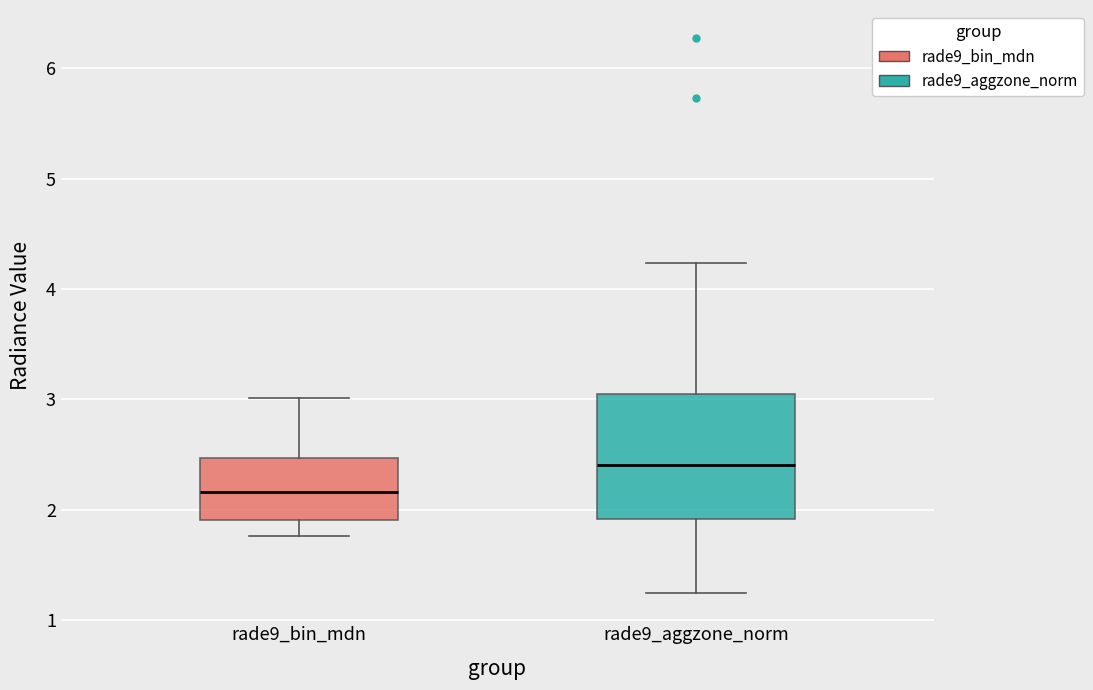

Which box's median line is the lowest?

rade9_bin_mdn